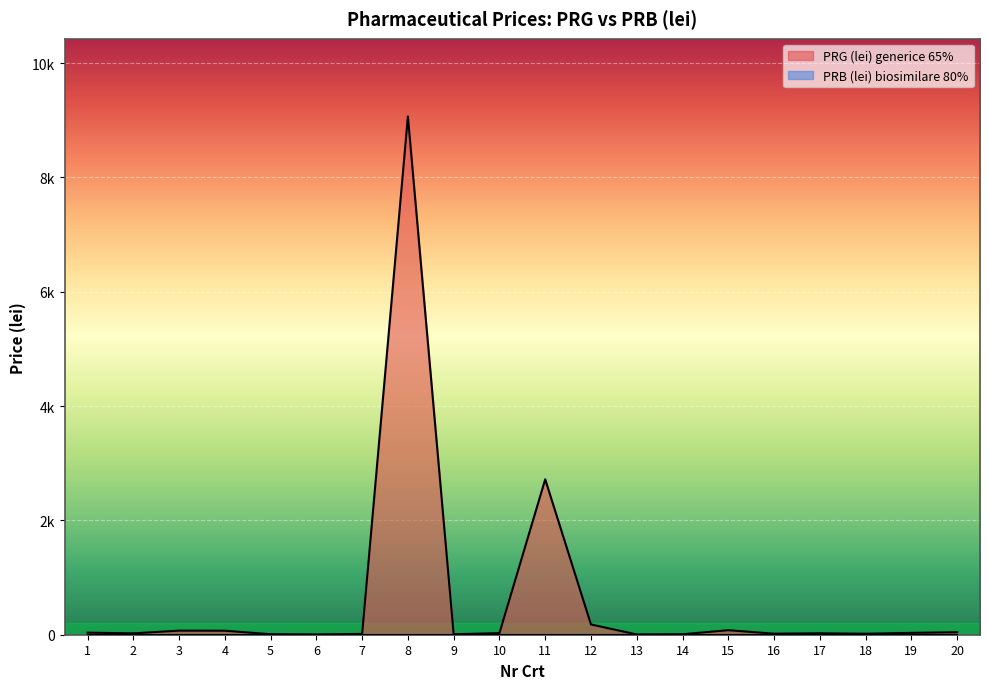

How many values exceed 28?

10